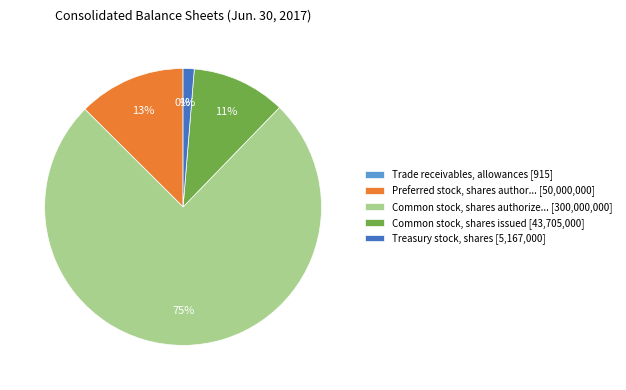

What percentage is the Preferred stock, shares author... [50,000,000] slice, to the nearest percent?

13%